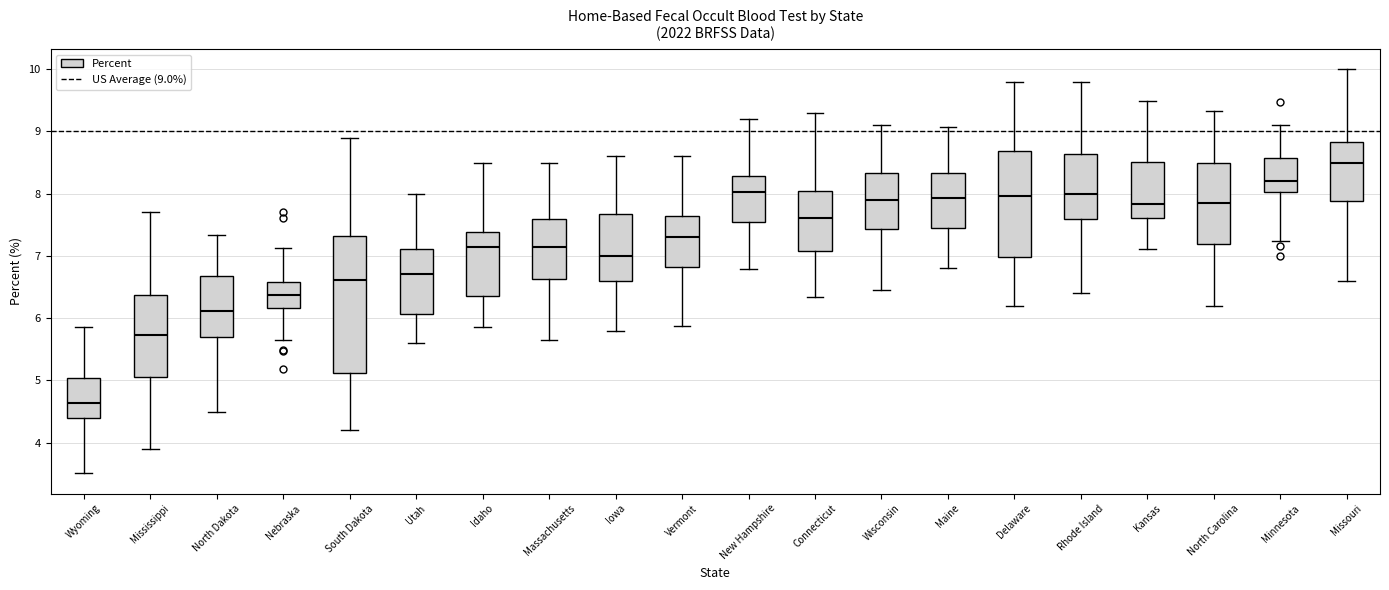

Which box is the tallest, from its lower edge to its upper edge?

South Dakota